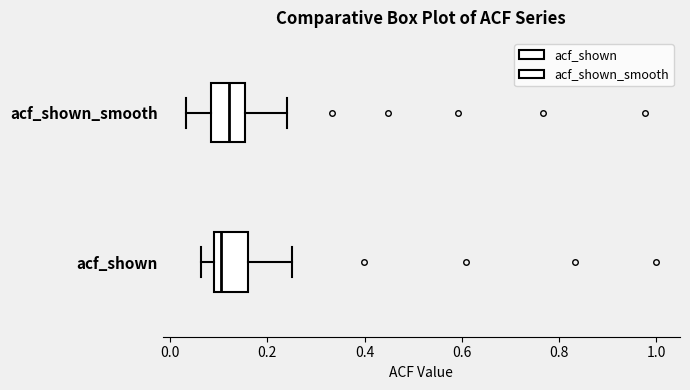

Where does the median line of the box for acf_shown_smooth sit on the x-axis? The values are not printed on the chart, so give them approximately, as read against the axis.

0.12